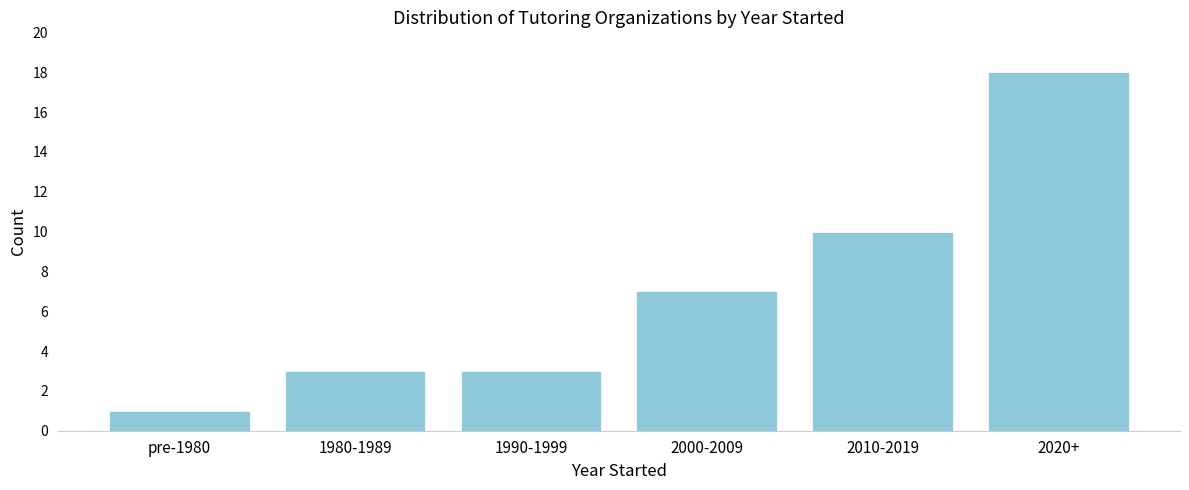

Reading left to right, what are all the values shown in this chart?

1	3	3	7	10	18